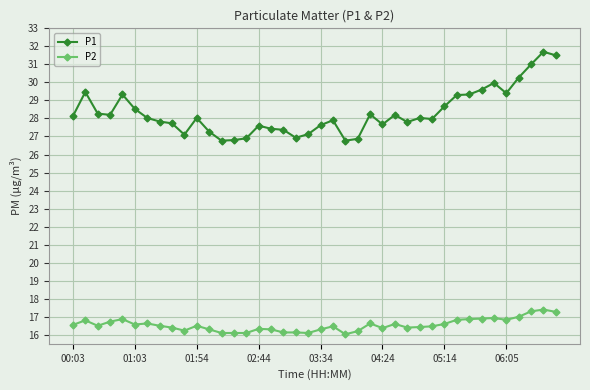

What is the maximum value shown in the chart?

31.7